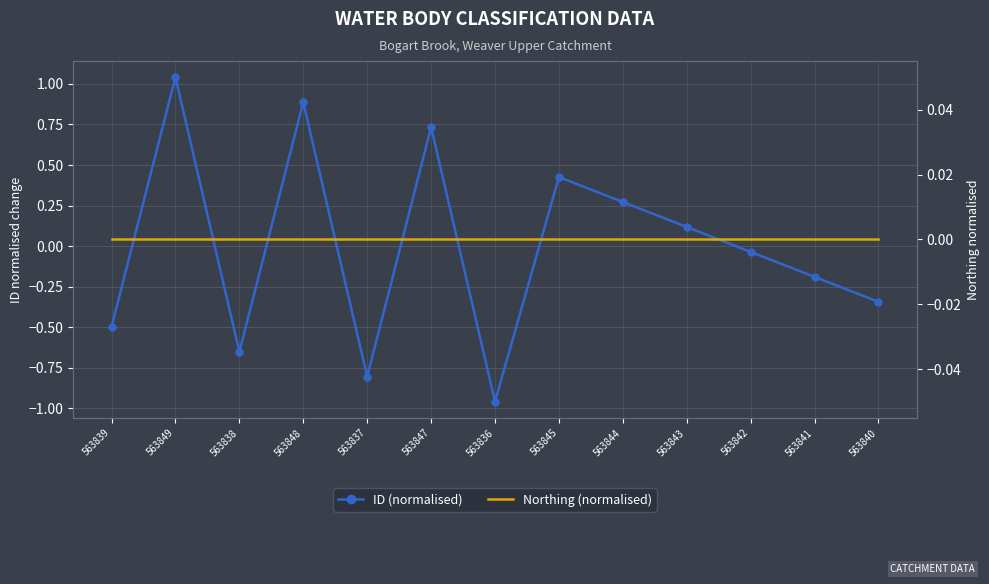

The ID (normalised) series shows 1.0 at 563849. True or false?

True